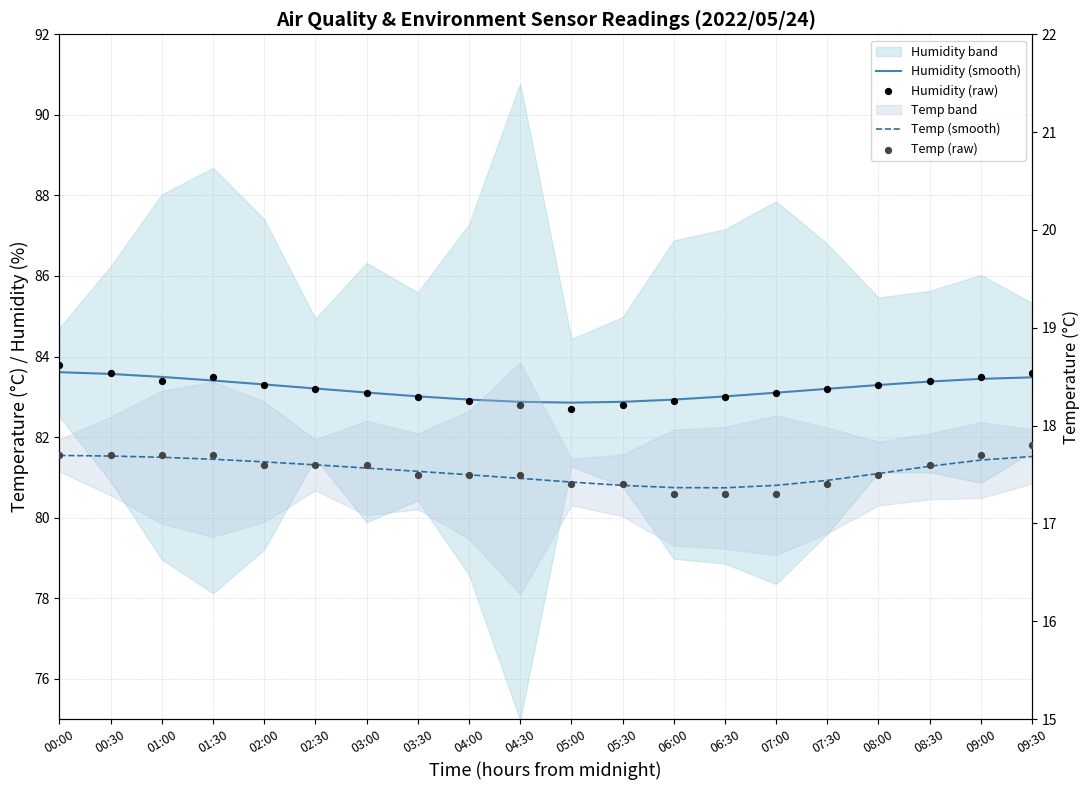

Is the value of Temp (raw) at 04:30 greater than the value of Humidity (smooth) at 08:30?

No